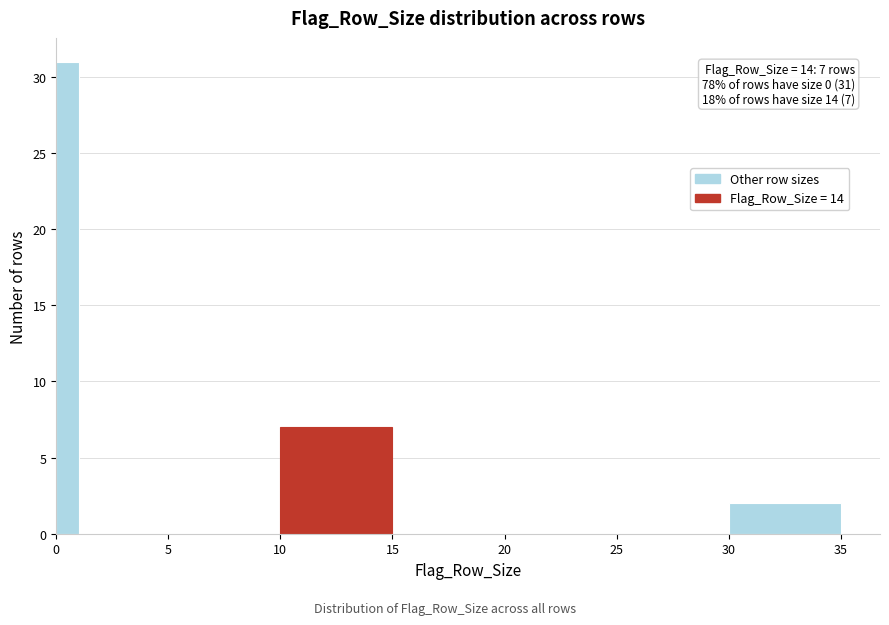

Read against the x-axis, roughly where is the centre of the tallest bar?

0.5